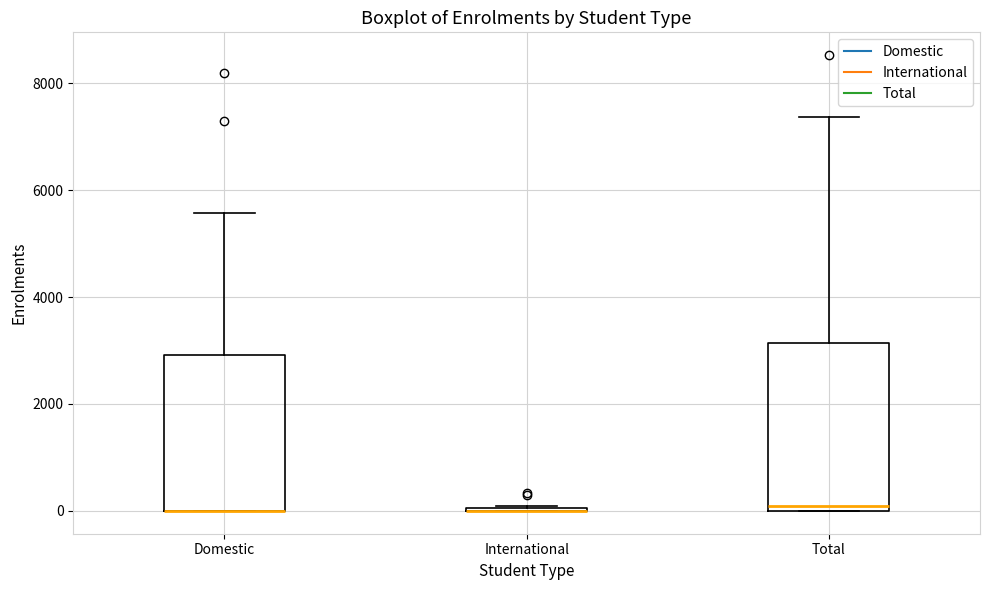

Reading left to right, read every box against the y-axis: the position of its median line, the range the box covers, and the ends of its whiskers. The values are not printed on the chart, so give them approximately, as read against the axis.

Domestic: median 0 (drawn on the box's lower edge), box 0 to 3000, whiskers 0 to 5600
International: box collapsed to a line at 0, whiskers 0 to 0
Total: median 0 (just above the box's lower edge), box 0 to 3200, whiskers 0 to 7400